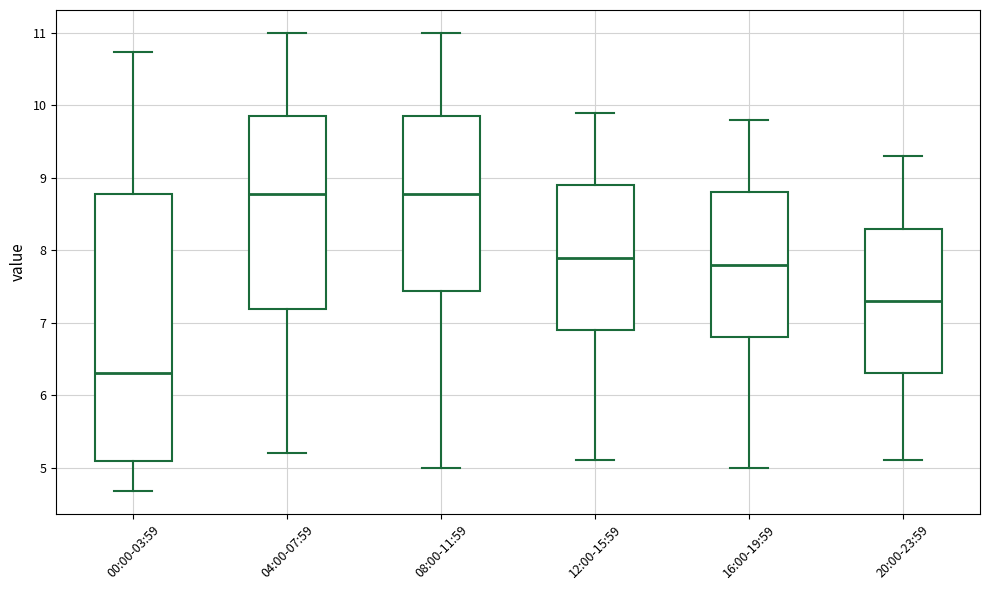

Reading left to right, read every box against the y-axis: the position of its median line, the range the box covers, and the ends of its whiskers. The values are not printed on the chart, so give them approximately, as read against the axis.

00:00-03:59: median 6.3, box 5.1 to 8.8, whiskers 4.7 to 10.7
04:00-07:59: median 8.8, box 7.2 to 9.9, whiskers 5.2 to 11.0
08:00-11:59: median 8.8, box 7.4 to 9.9, whiskers 5.0 to 11.0
12:00-15:59: median 7.9, box 6.9 to 8.9, whiskers 5.1 to 9.9
16:00-19:59: median 7.8, box 6.8 to 8.8, whiskers 5.0 to 9.8
20:00-23:59: median 7.3, box 6.3 to 8.3, whiskers 5.1 to 9.3